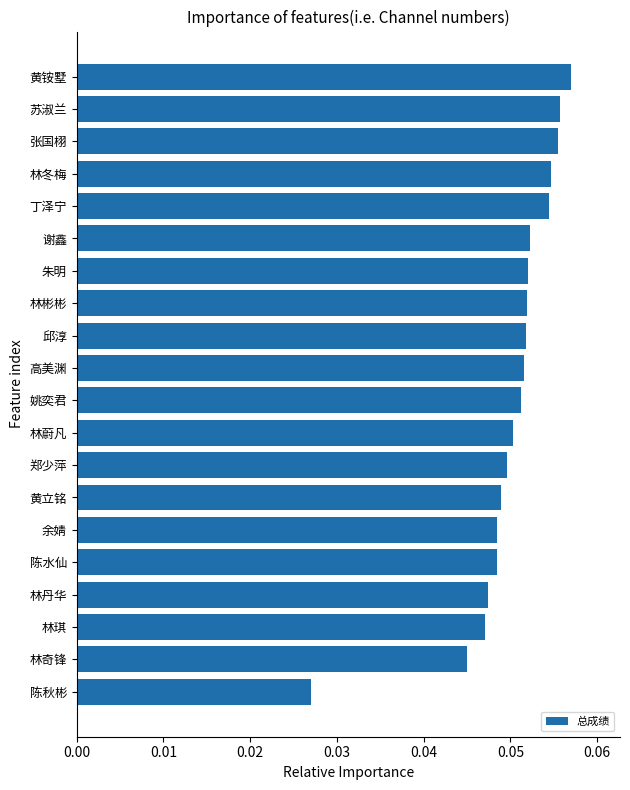

Which has a higher value, 林丹华 or 丁泽宁?

丁泽宁